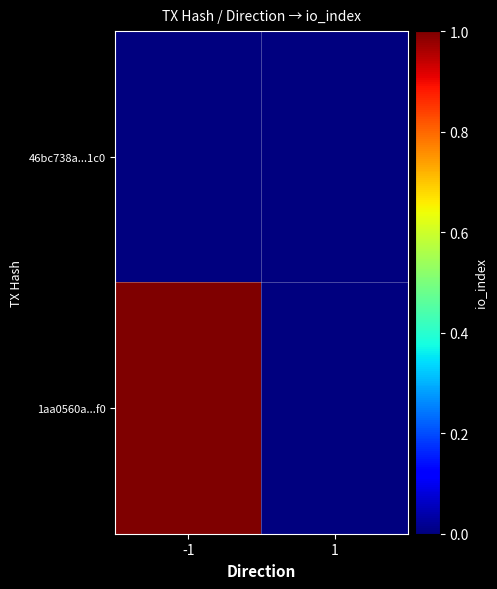

Rank the series by their maximum value, from highest to lowest.

1aa0560a...f0, 46bc738a...1c0